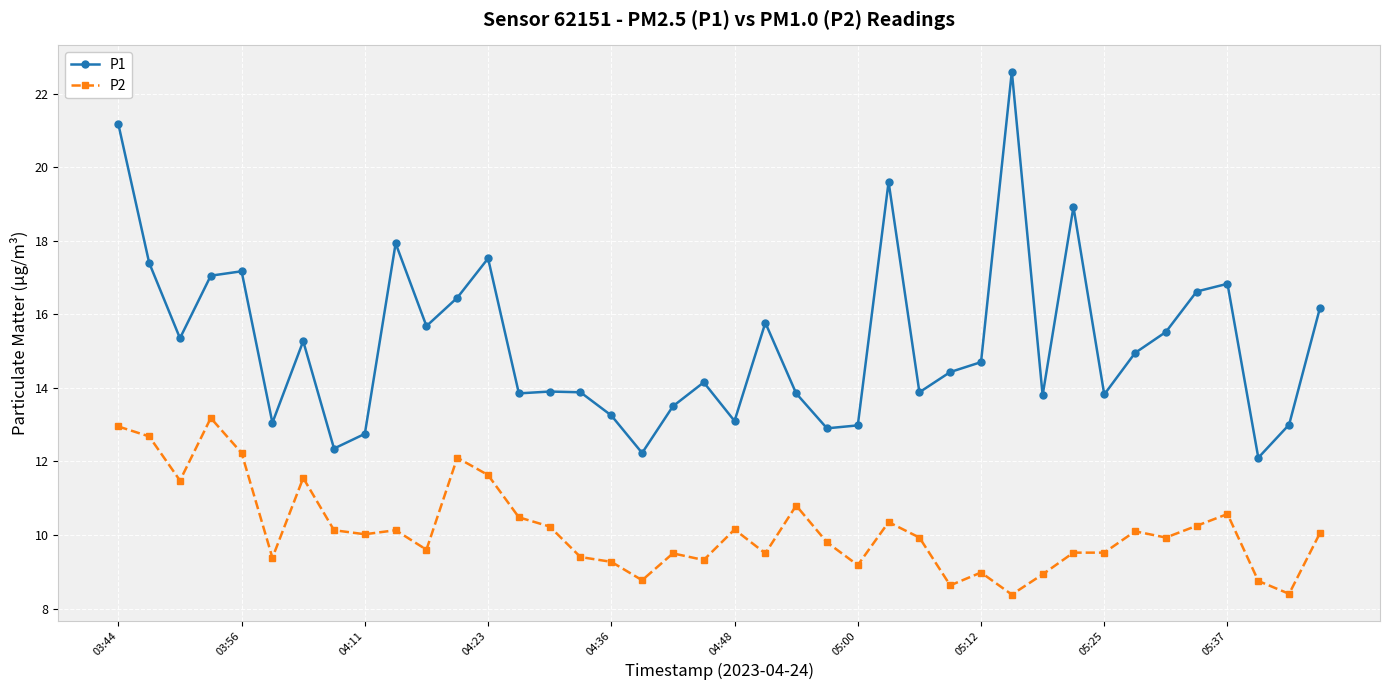

How many data points does each series have?

40